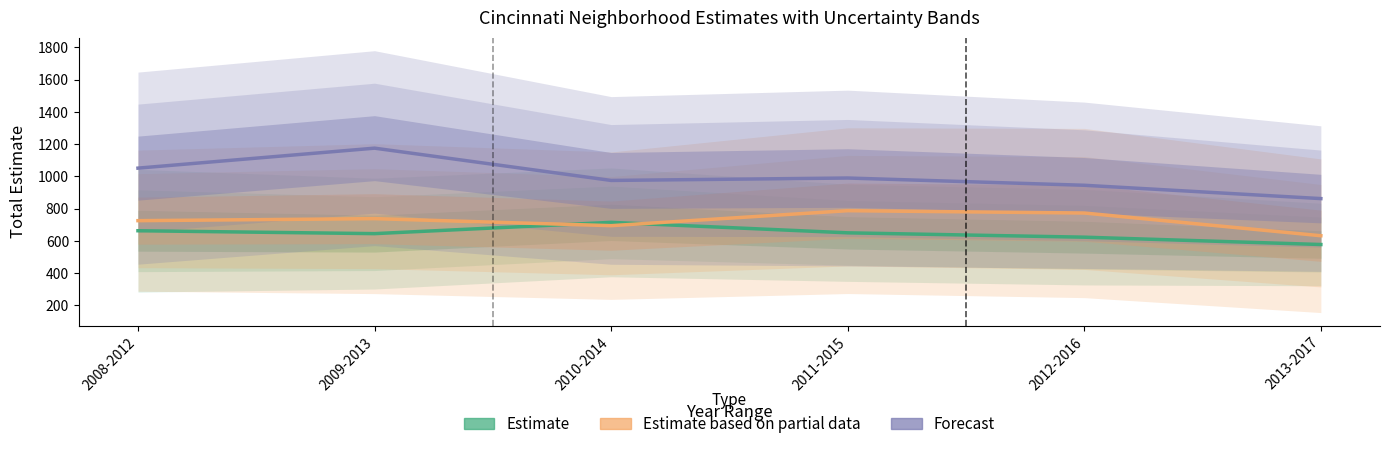

What is the approximate value of Forecast at 2008-2012?

1051.0